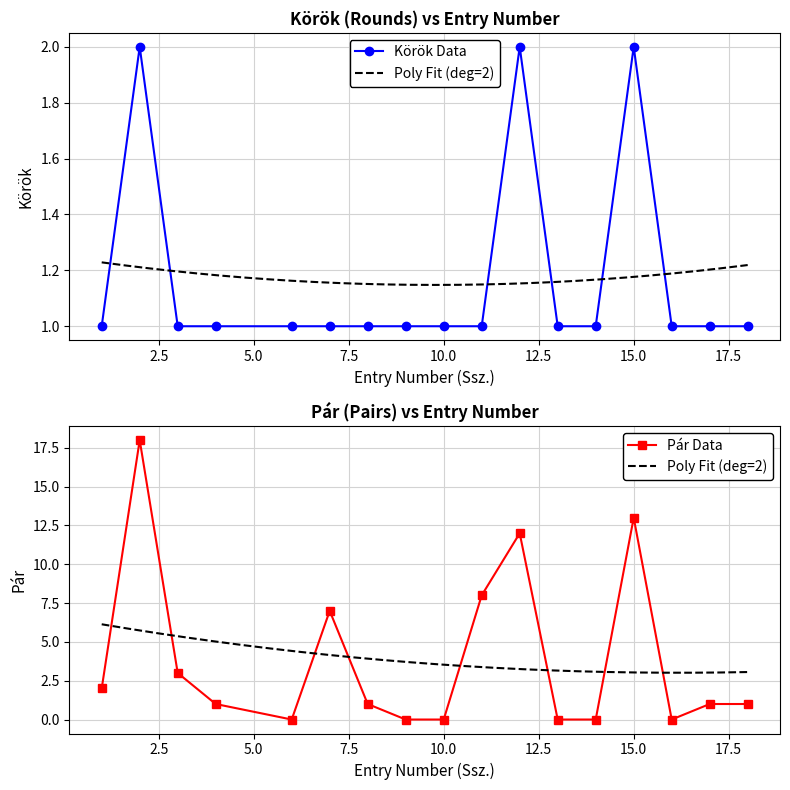

What is the total value across all series at 11?

9